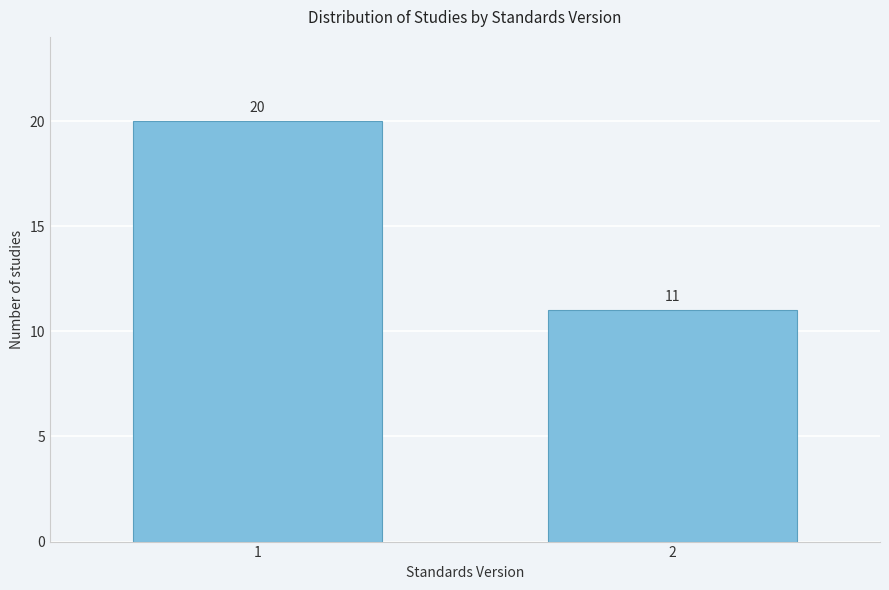

Reading left to right, extract all data points from this chart.

20	11